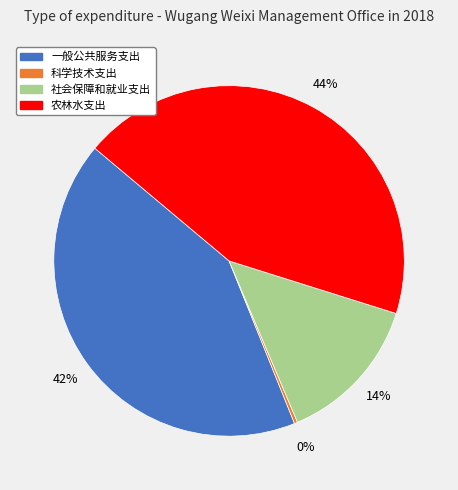

Which has a higher value, 农林水支出 or 社会保障和就业支出?

农林水支出